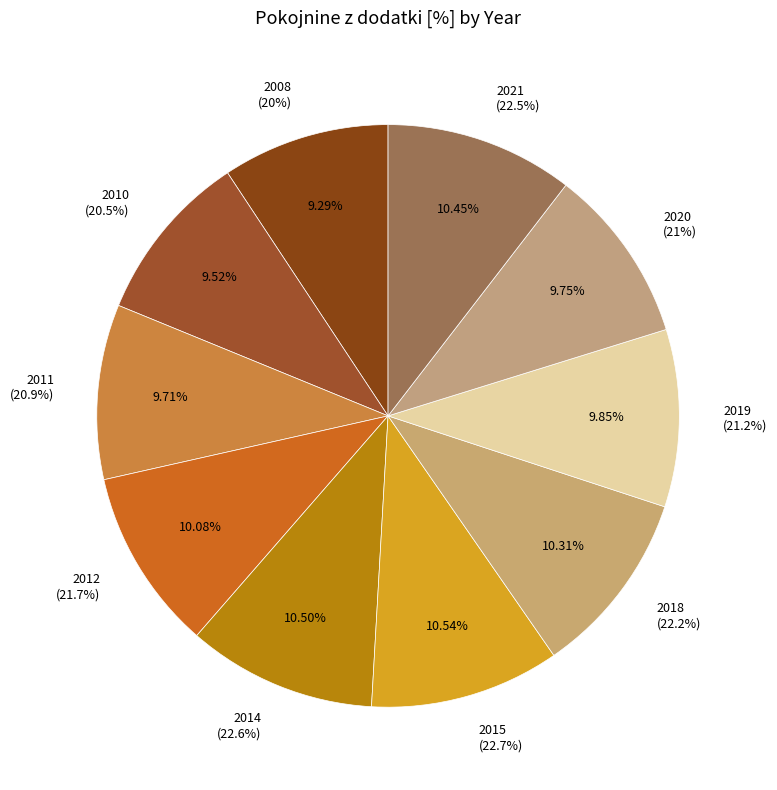

To the nearest percent, what percentage of the pie is 2021?

10%